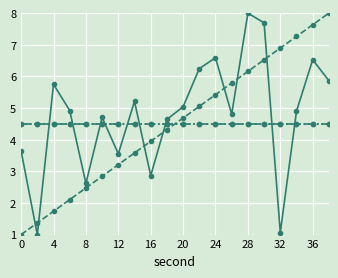

Is this an area chart (filled region under the line)?

No